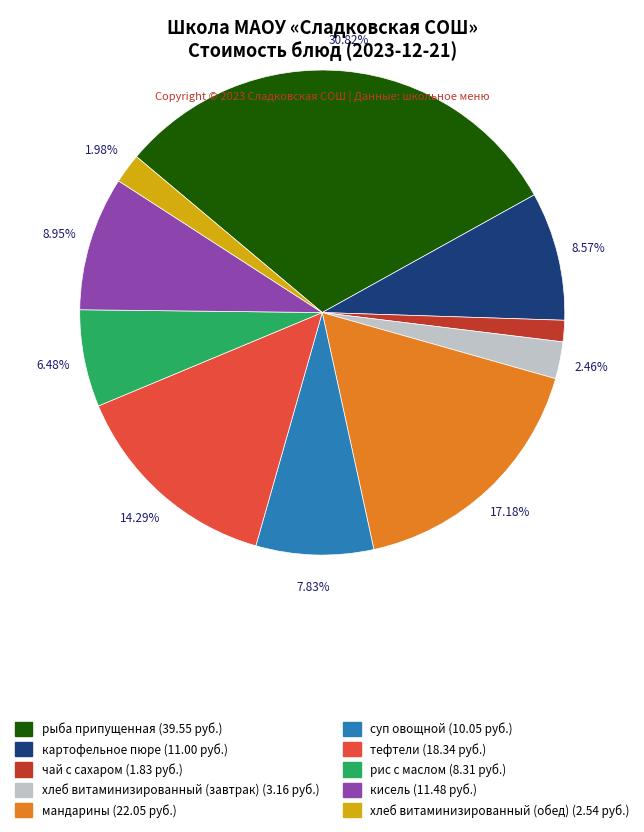

How many segments does this pie chart have?

10